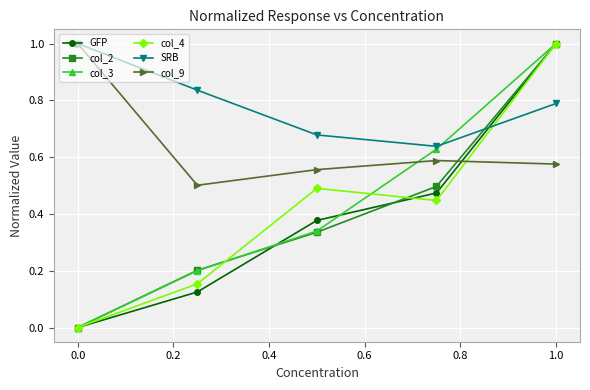

How many values in col_4 are above zero?

4